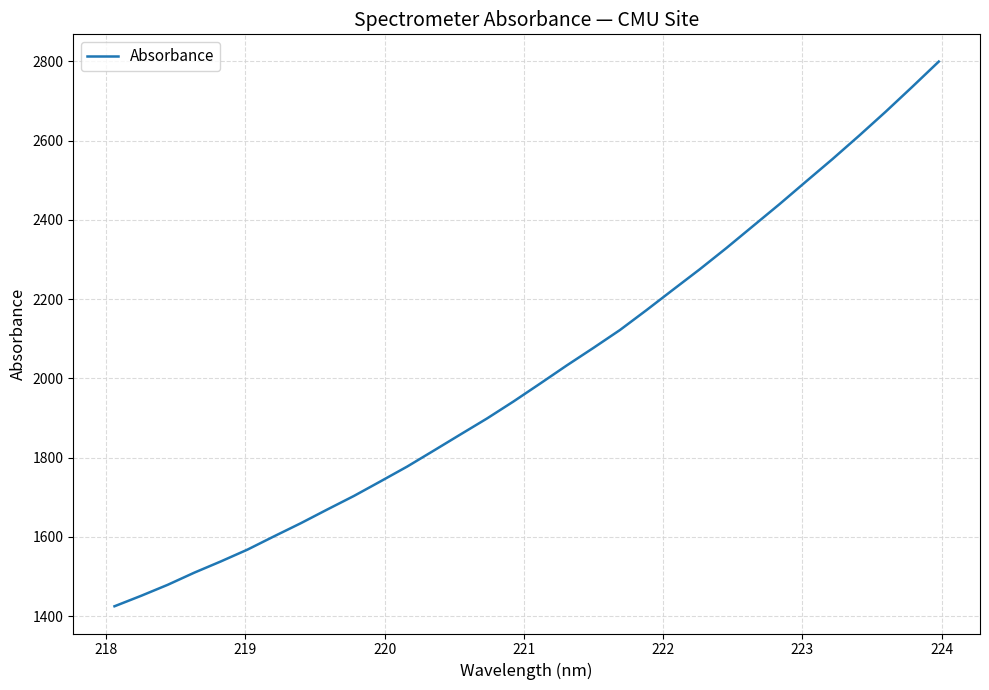

How many categories are shown in the chart?

32